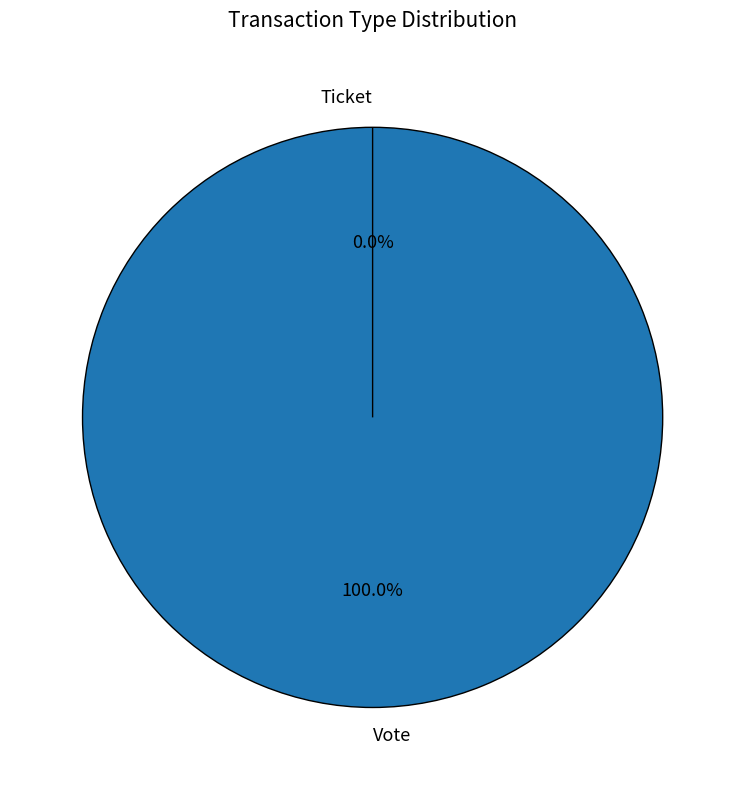

Rank the categories by value from highest to lowest.

Vote, Ticket